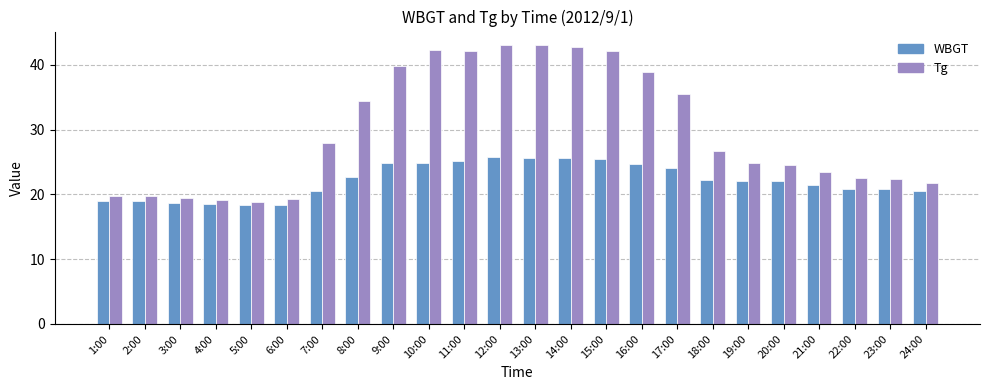

What is the value of the WBGT bar at the 5th from the left?

18.3